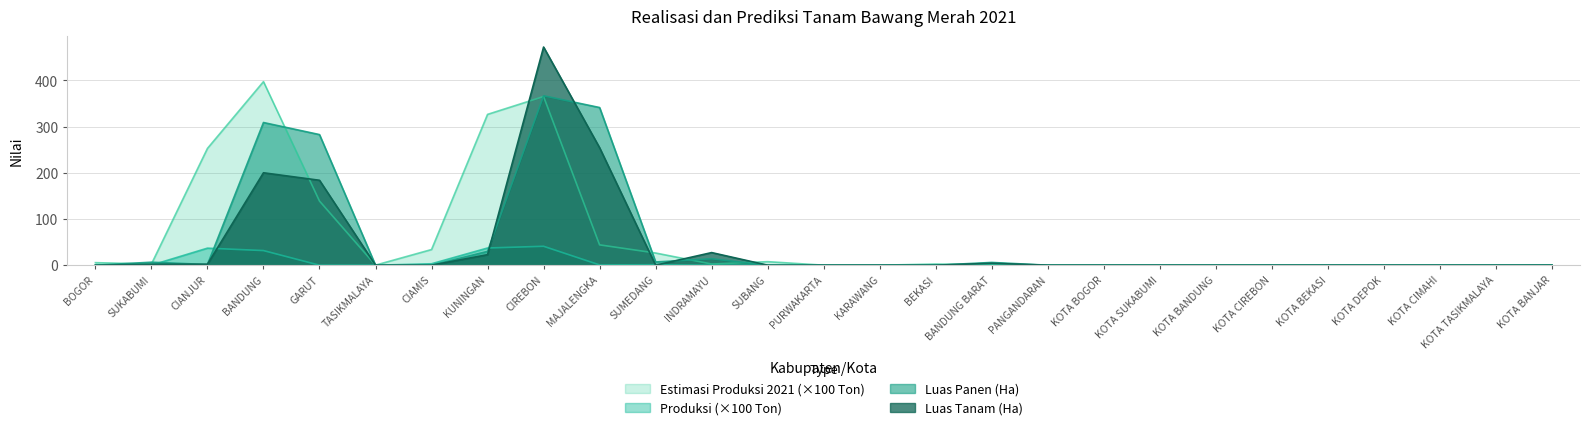

At which category does the chart reach its peak across all series?

CIREBON